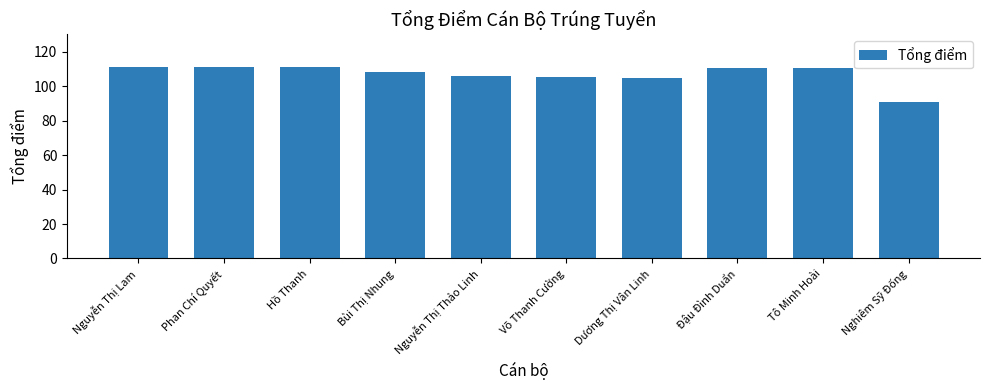

How many series are shown in this chart?

1